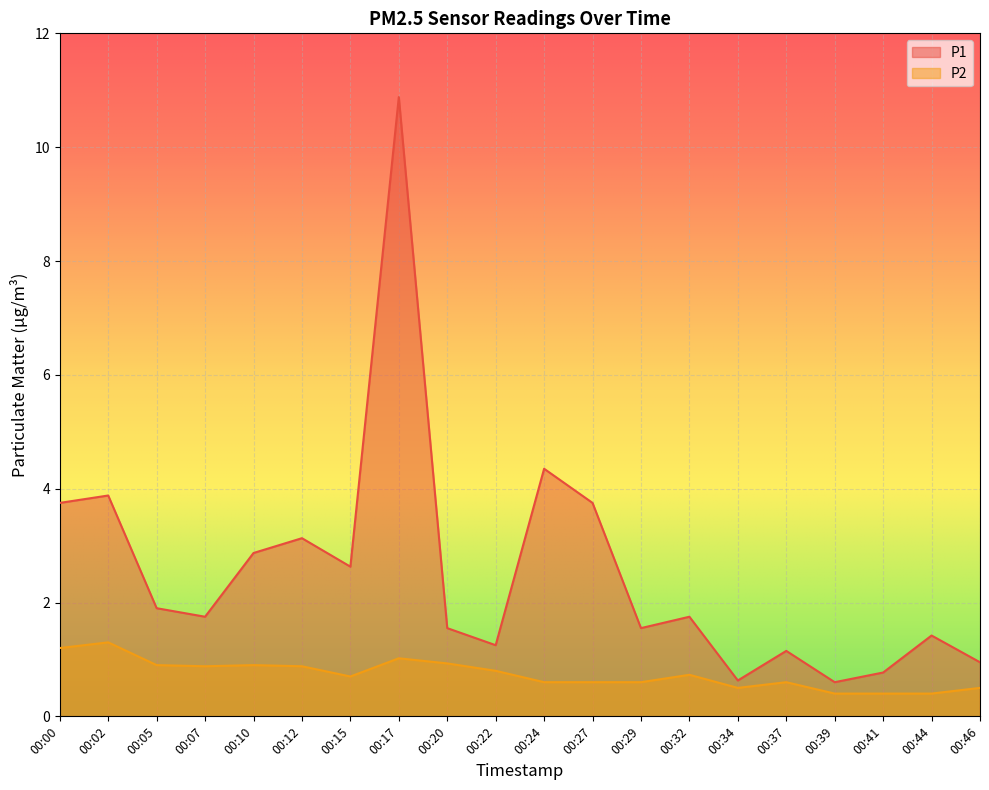

Is it true that P2 equals 0.4 at 00:32?

False